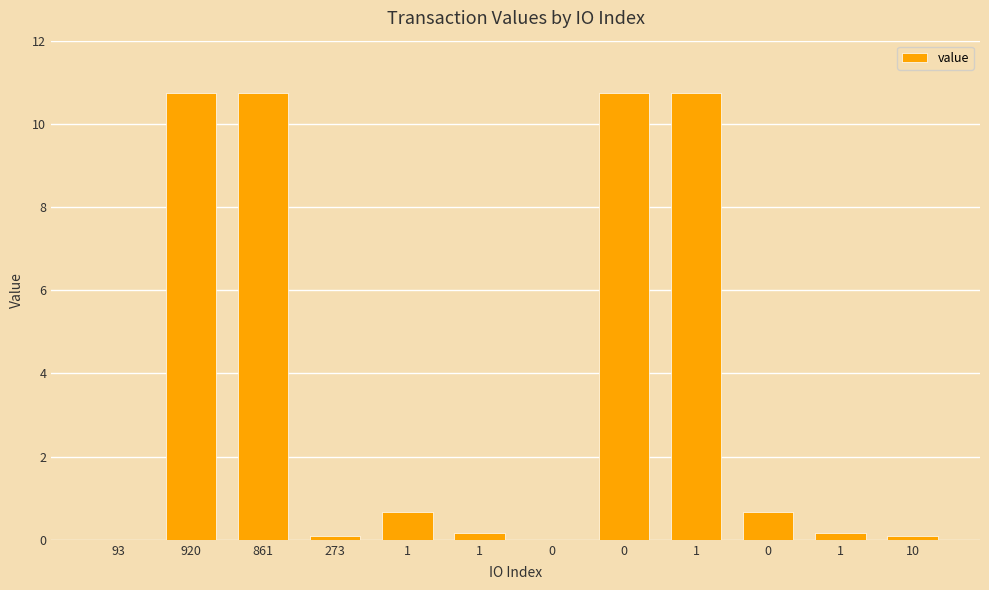

What is the change in value from 861 to 0?

-10.1